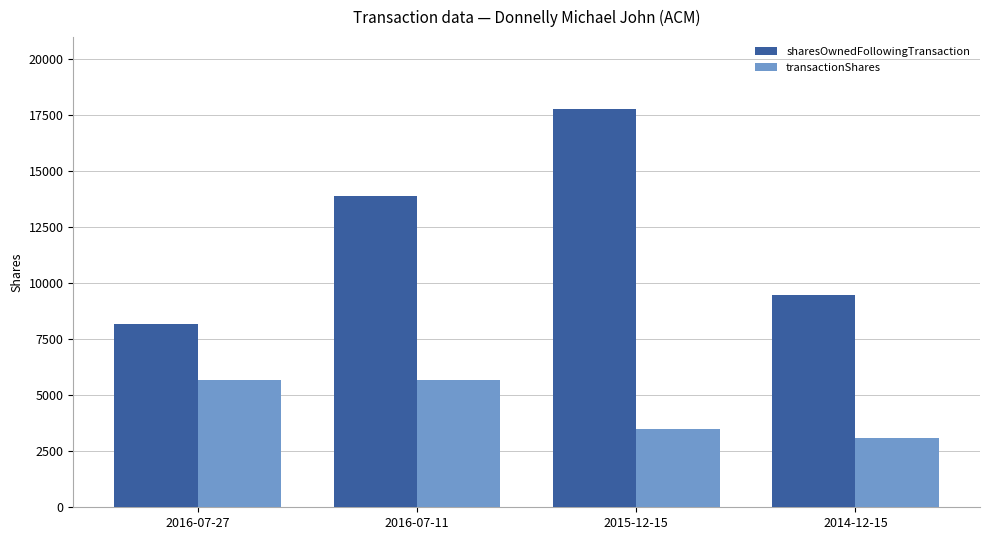

List the series in order of their overall mean, lowest first.

transactionShares, sharesOwnedFollowingTransaction